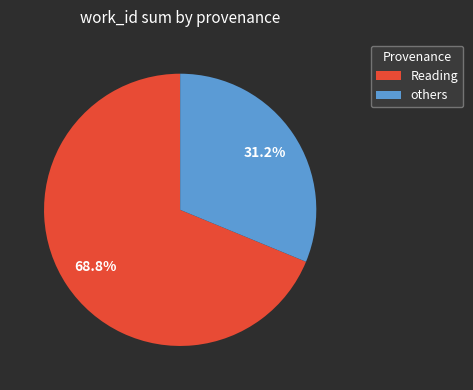

Is there any slice that represents more than half of the pie?

Yes